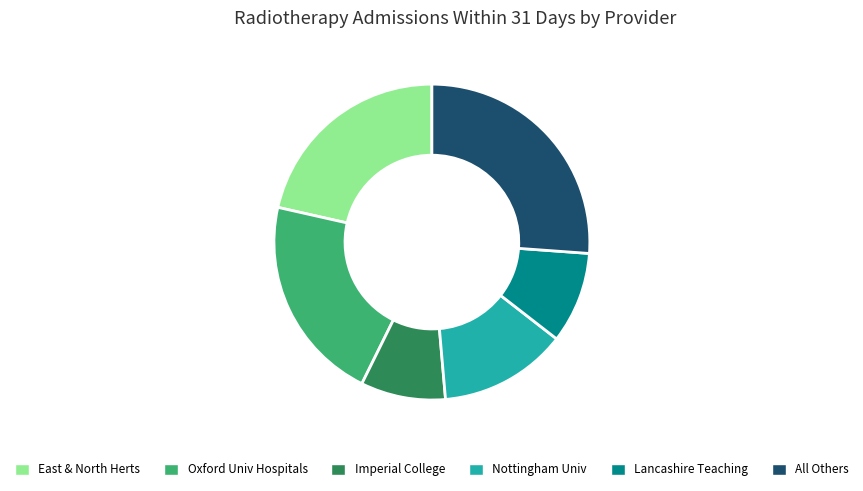

Which category has the biggest portion of the pie?

All Others